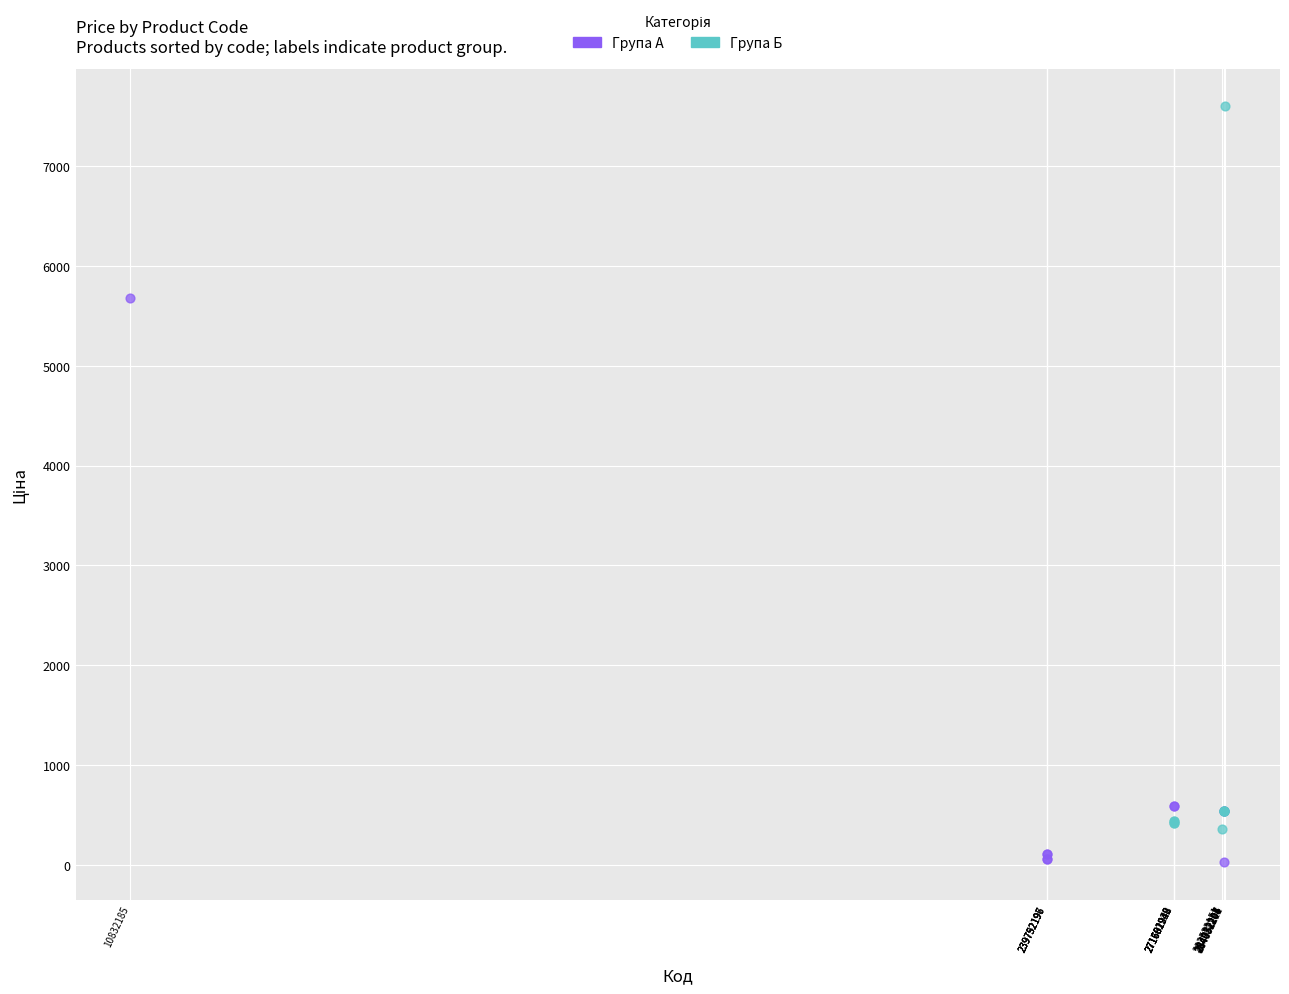

Which series contains the highest Y value?

Група Б